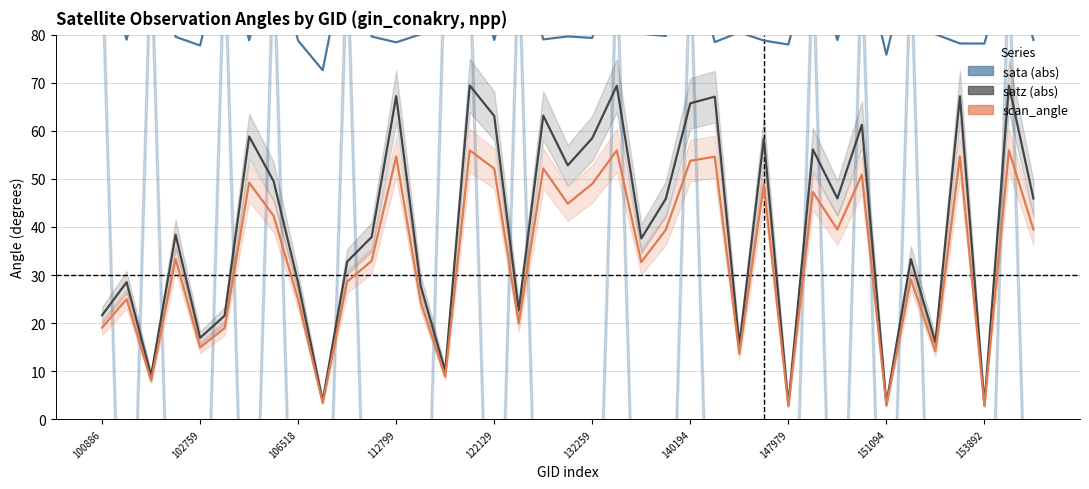

Between 17 and 11, which is larger?

17